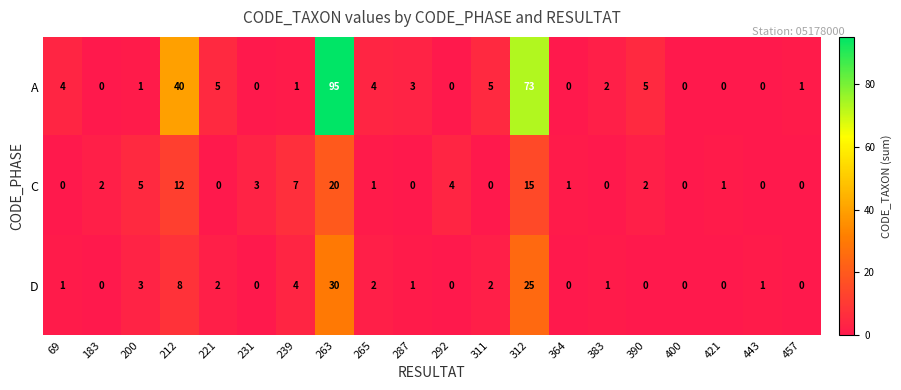

Rank the series by their maximum value, from highest to lowest.

A, D, C